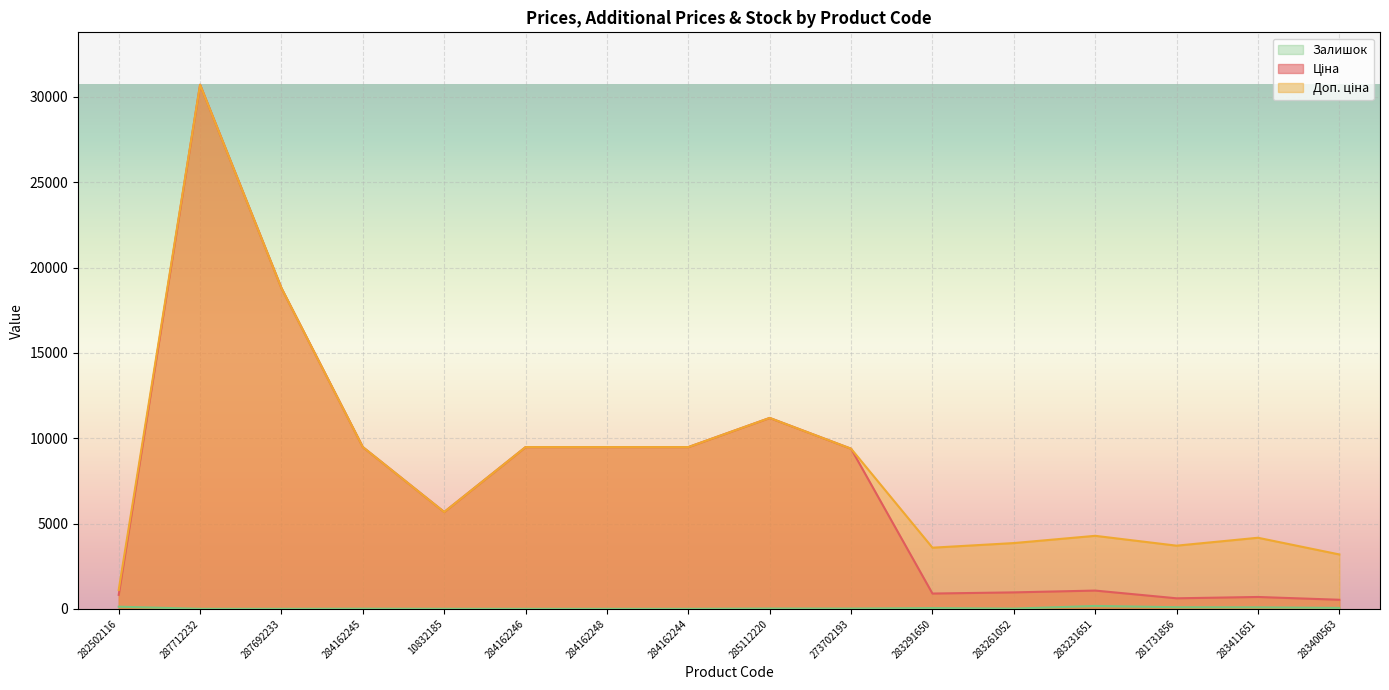

How many series are shown in this chart?

3